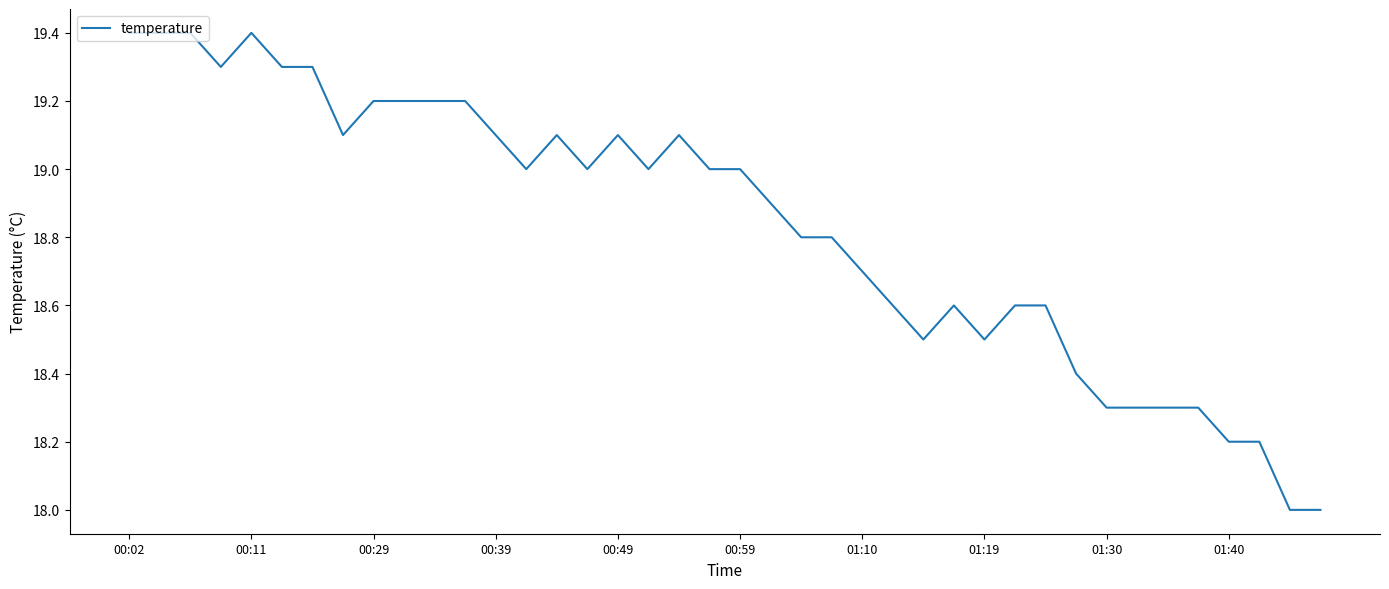

What is the difference between the maximum and minimum values?

1.4